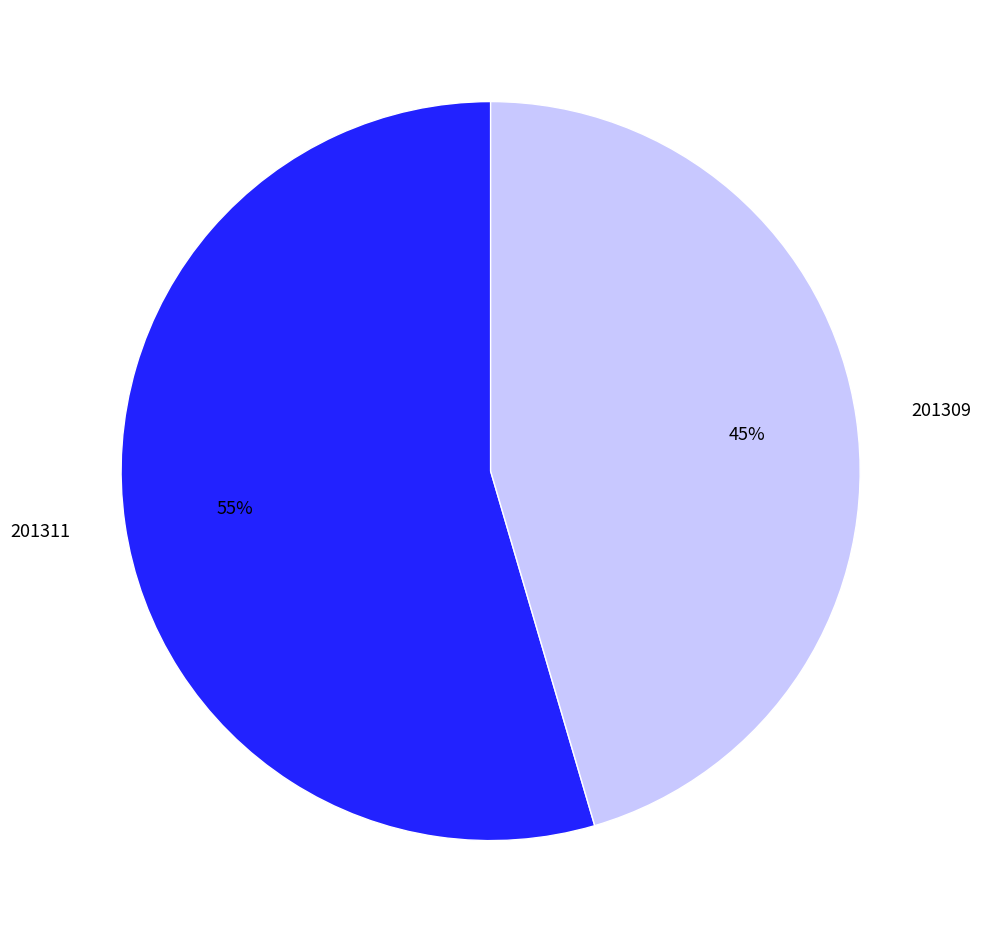

To the nearest percent, what is the average slice percentage?

50%